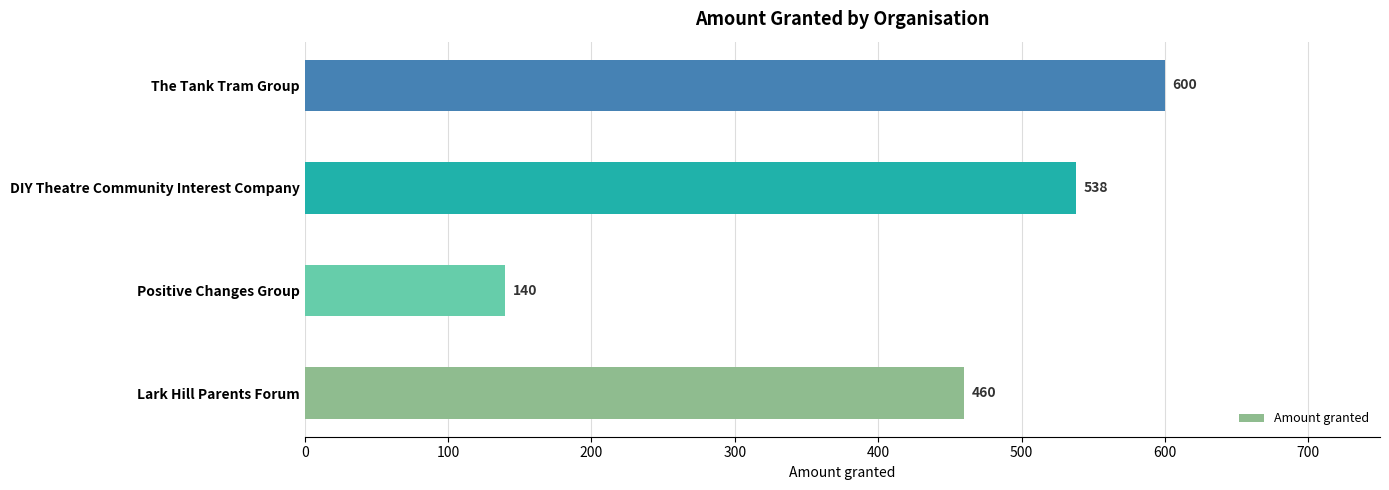

What is the change in value from Lark Hill Parents Forum to Positive Changes Group?

-320